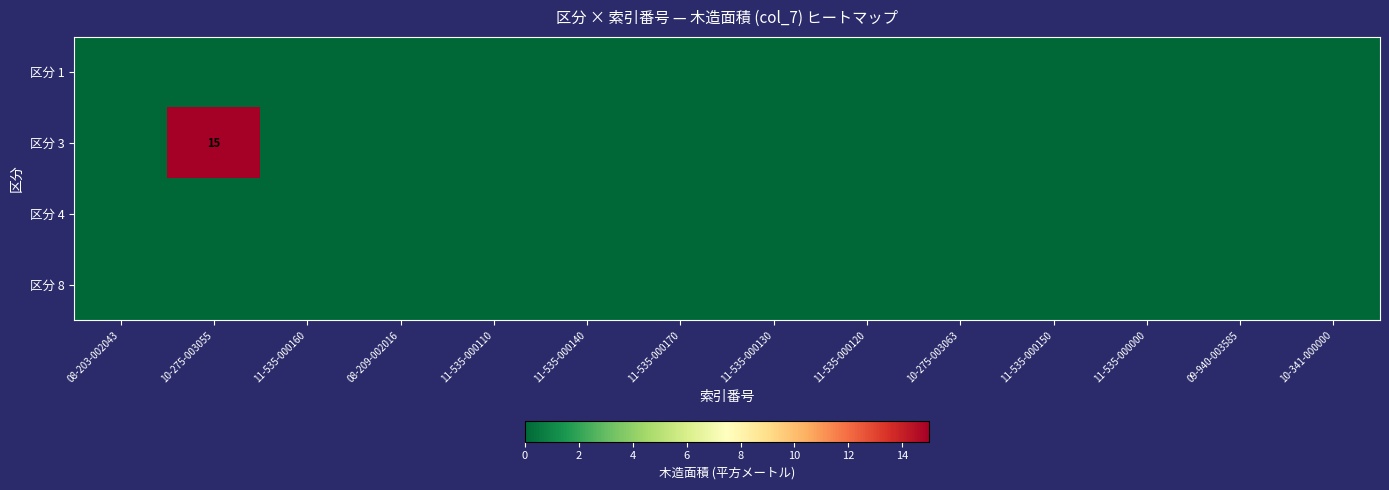

The value of 区分 1 at 10-341-000000 is 0. True or false?

True